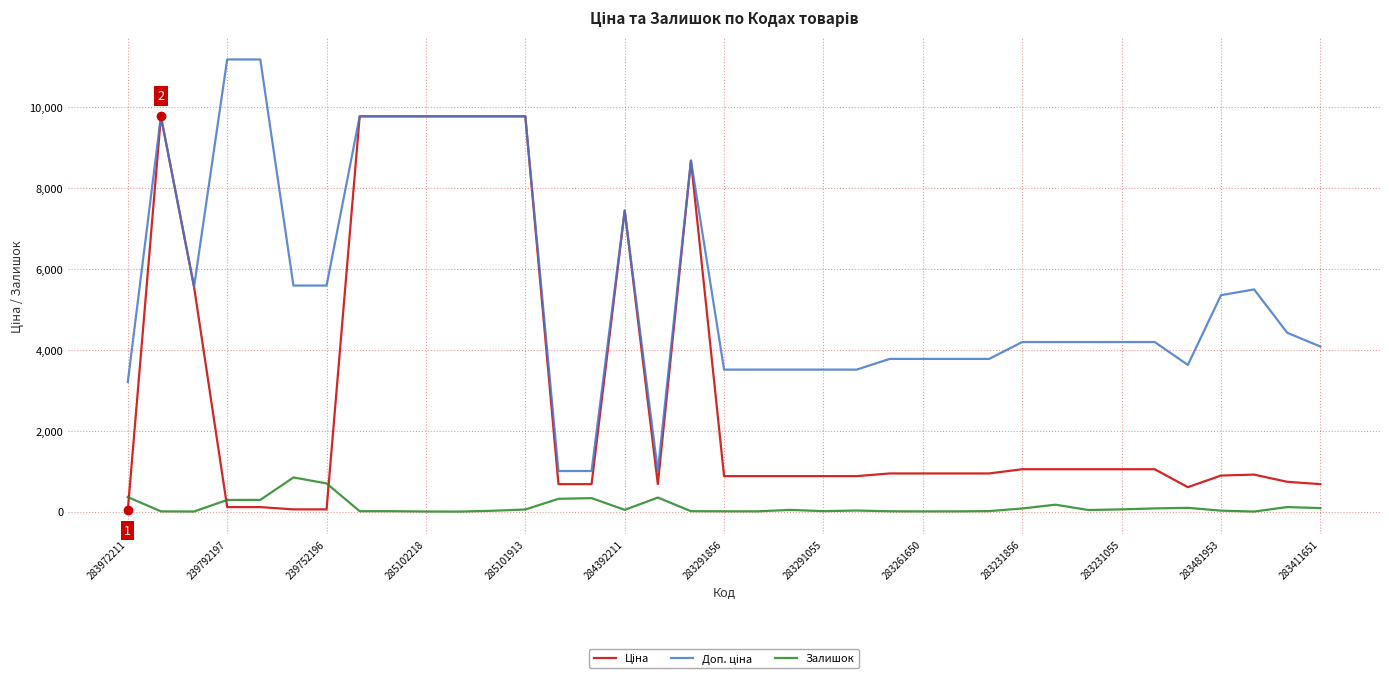

Is this an area chart (filled region under the line)?

No